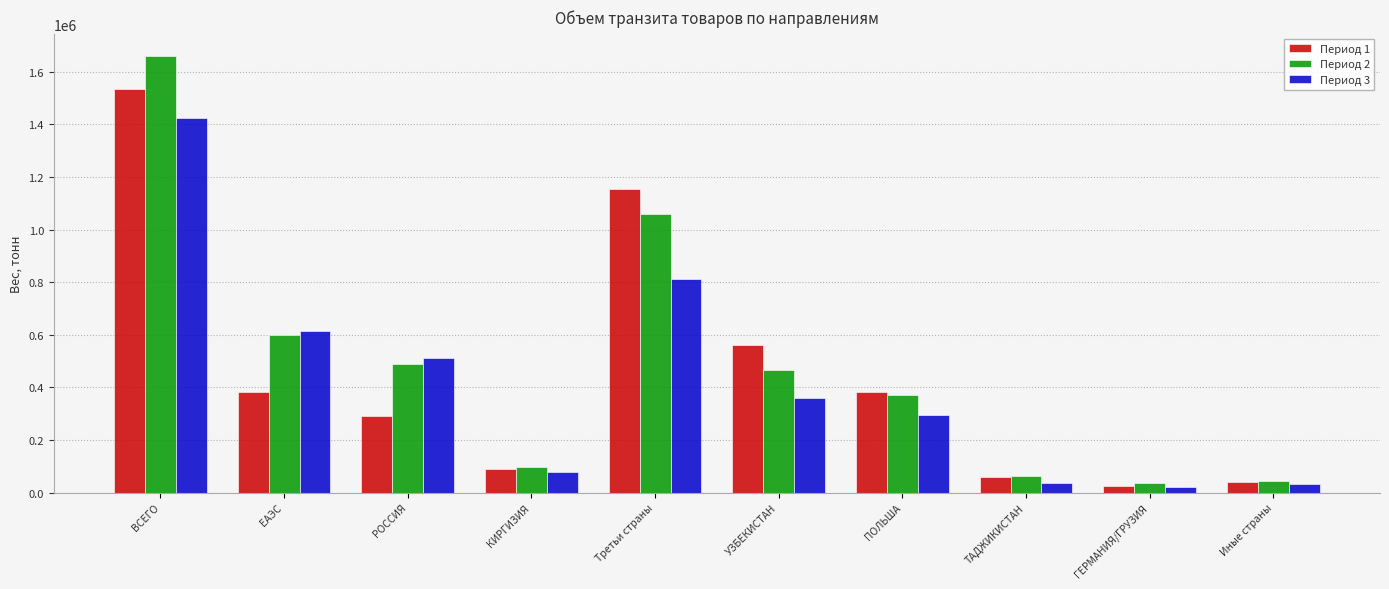

The value of Период 1 at ВСЕГО is 1535045.6. True or false?

True